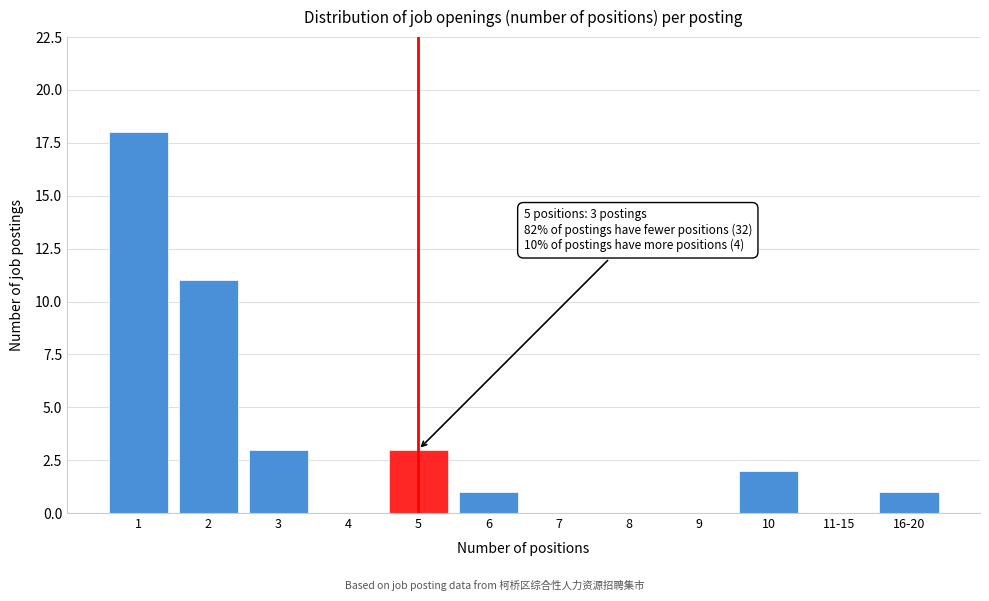

Reading left to right, extract all data points from this chart.

1=18	2=11	3=3	4=0	5=3	6=1	7=0	8=0	9=0	10=2	11-15=0	16-20=1